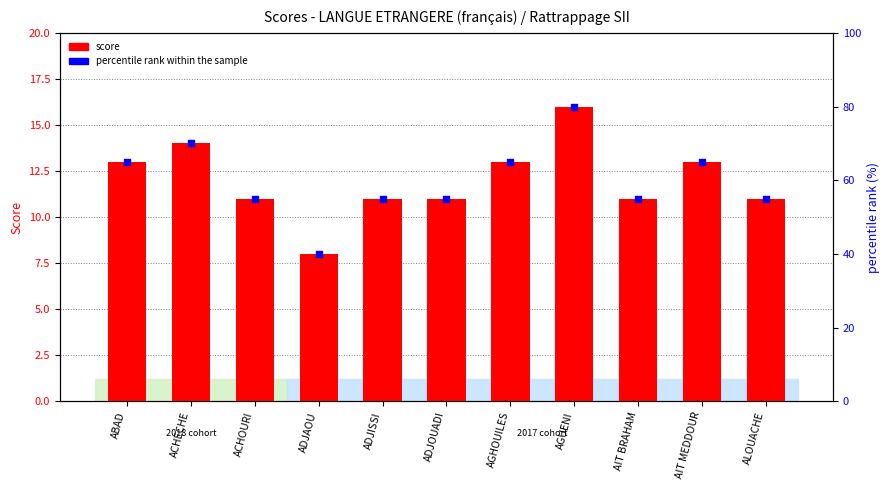

Which series reaches the minimum Y coordinate?

score